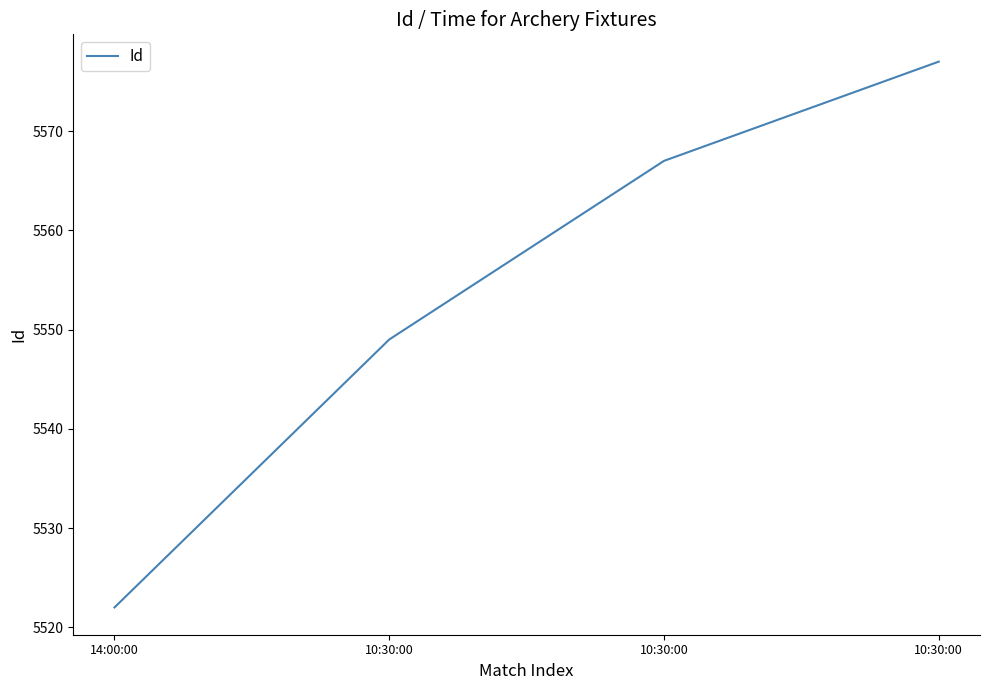

Does the chart display data point markers on the line(s)?

No